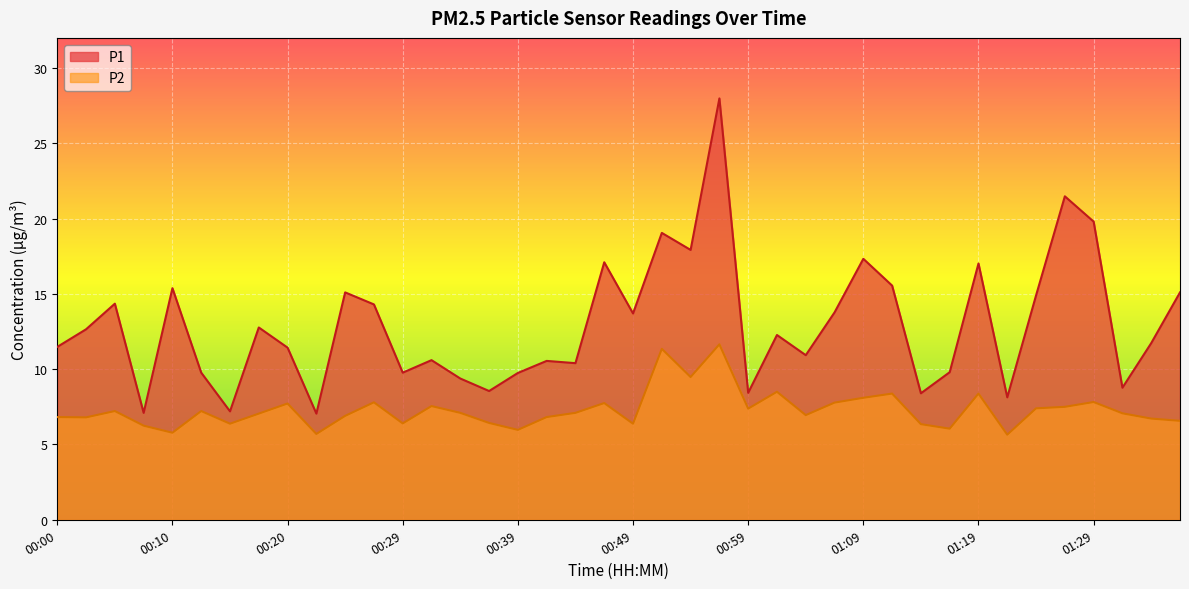

What is the total value across all series at 00:12?

17.0